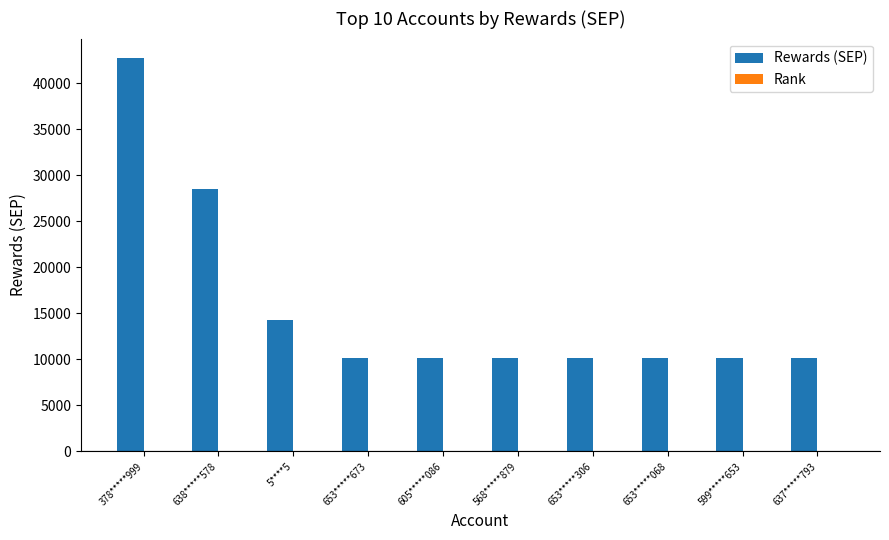

At which label is Rewards (SEP) closest to 26450?

638*****578